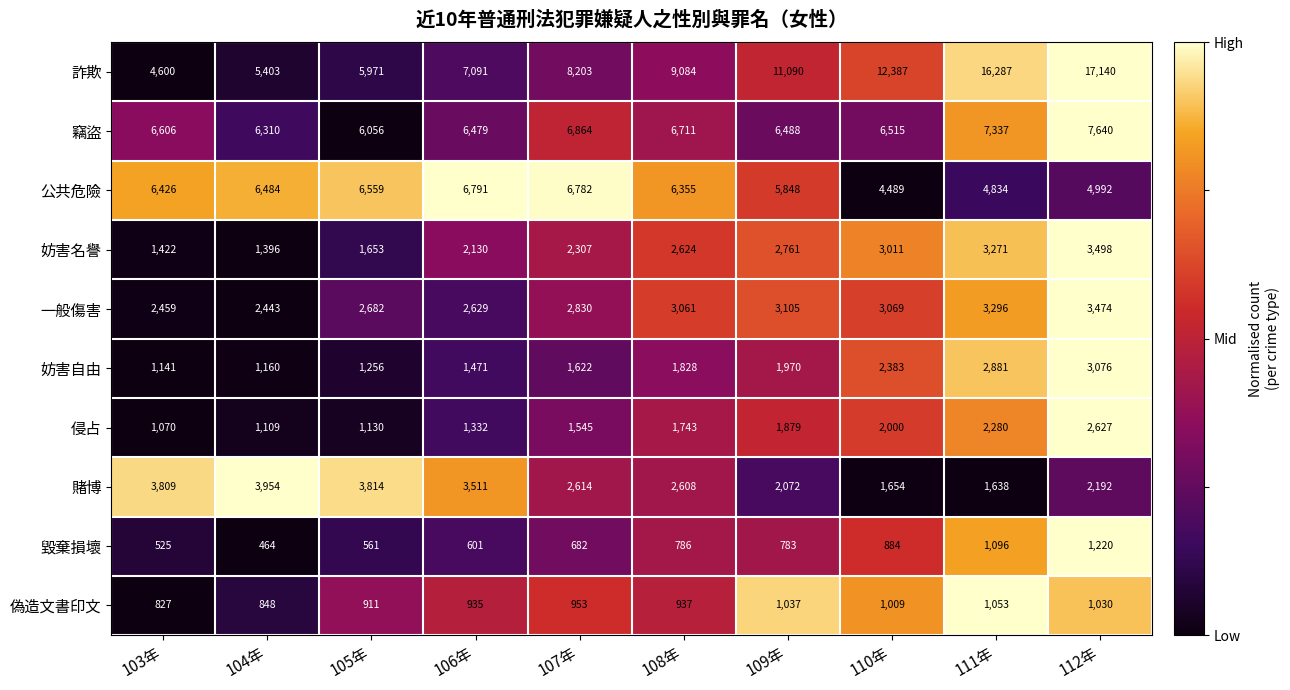

Which label corresponds to the smallest value in the chart?

104年